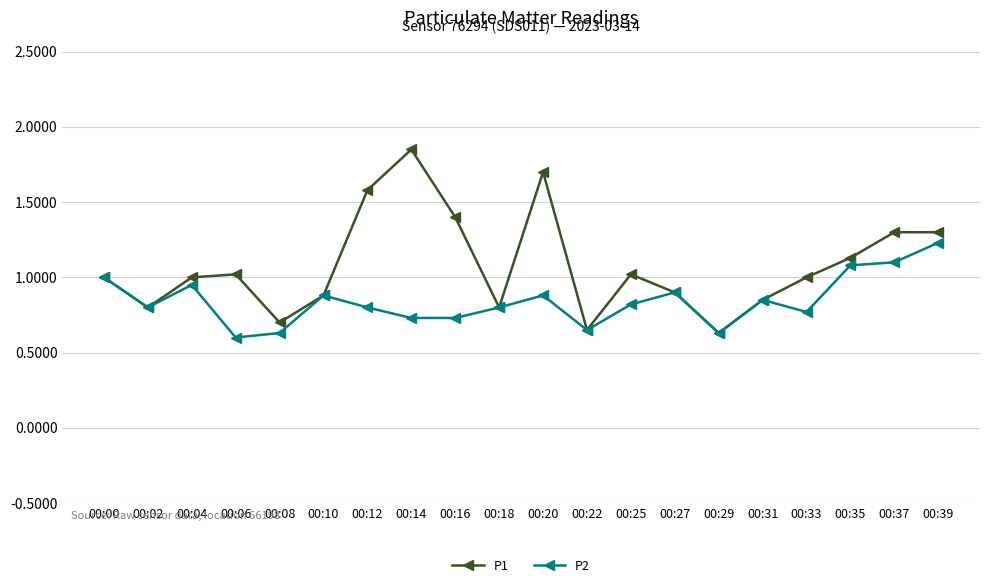

At which label does P1 reach its peak?

00:14